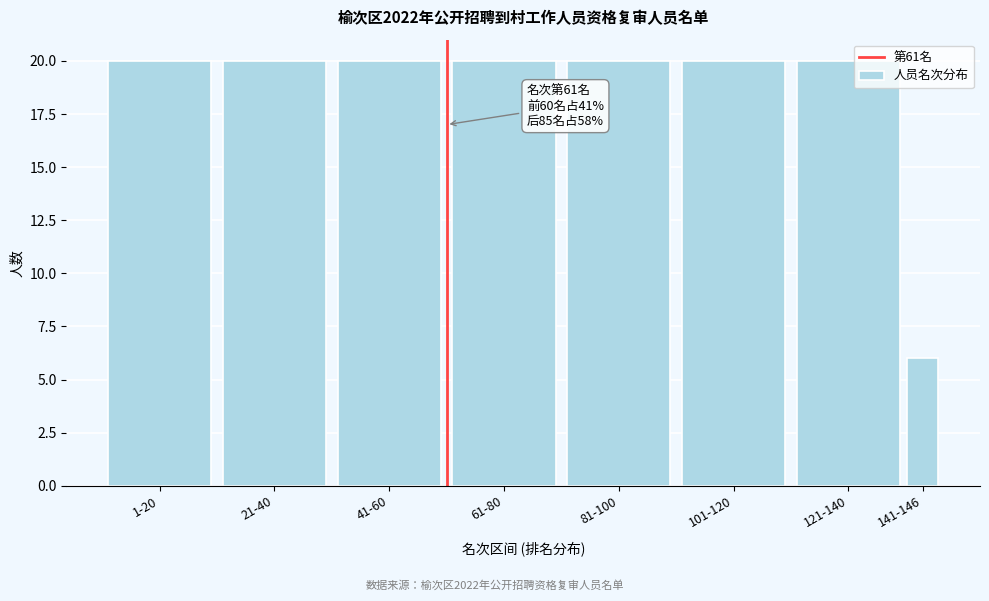

Reading left to right, list all the values displayed in this chart.

1-20=20	21-40=20	41-60=20	61-80=20	81-100=20	101-120=20	121-140=20	141-146=6